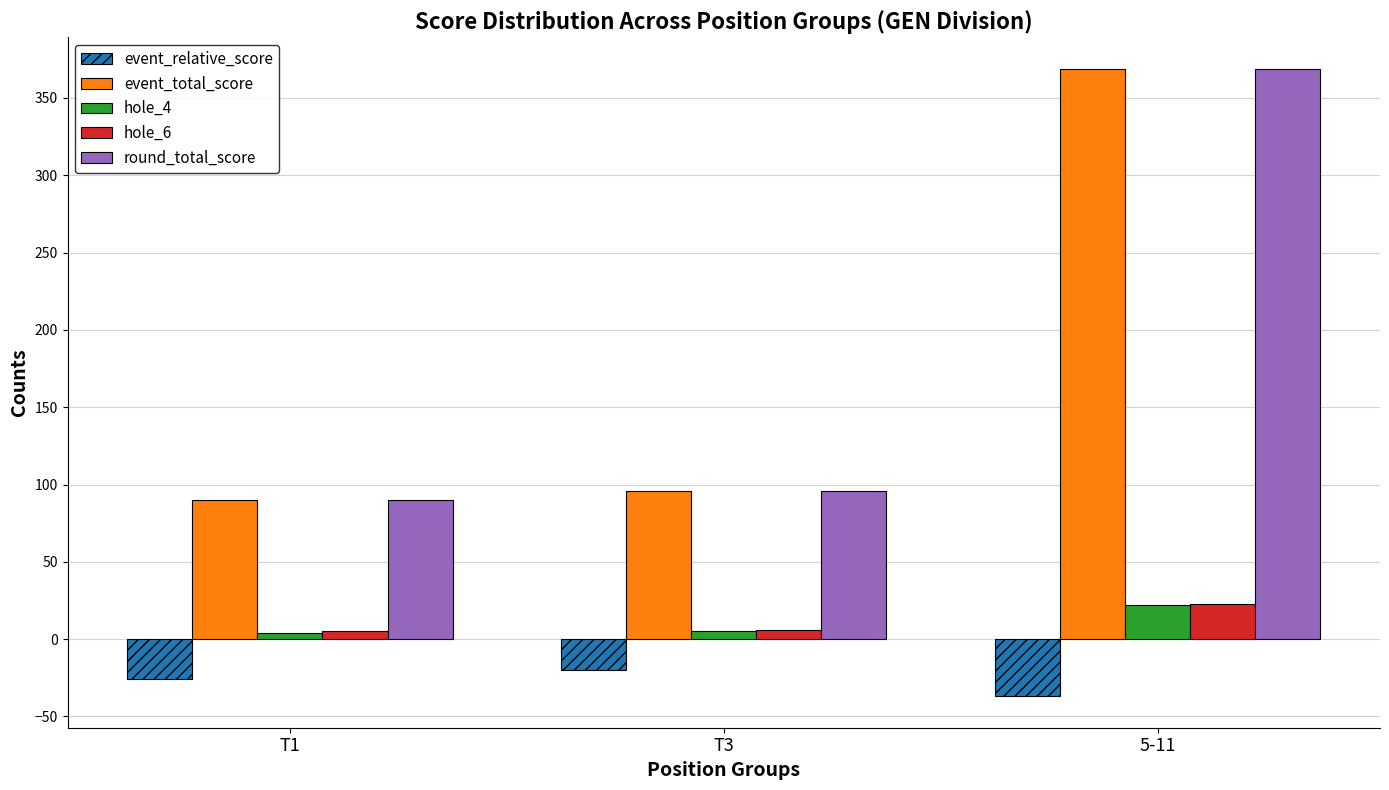

What is the approximate value of hole_6 at 5-11, to the nearest 10?

20